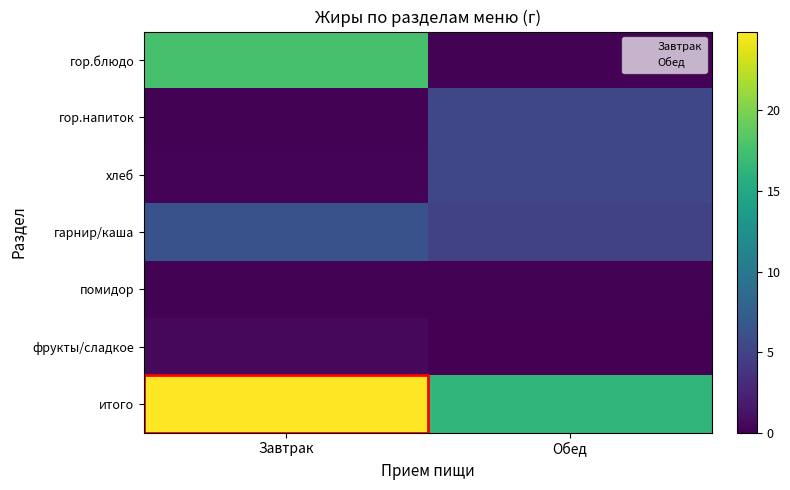

At how many categories does at least one series exceed 12?

2